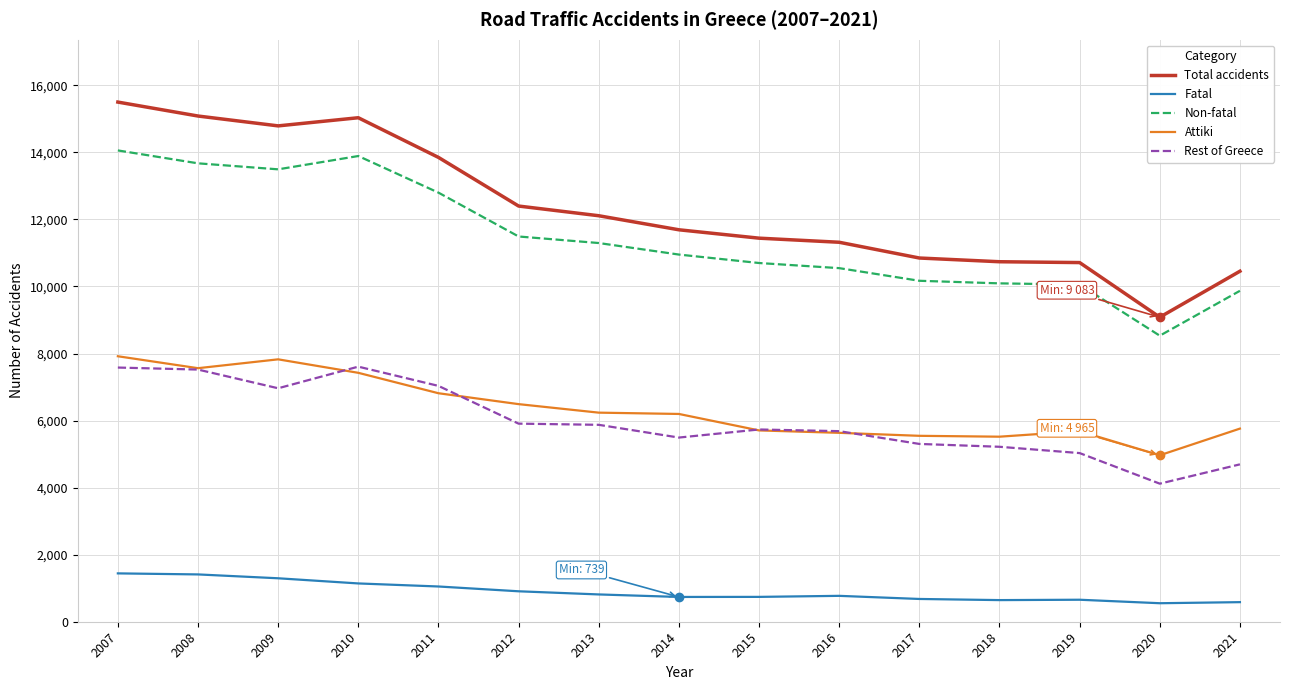

True or false: Attiki has a value of 5545 at 2017.

True